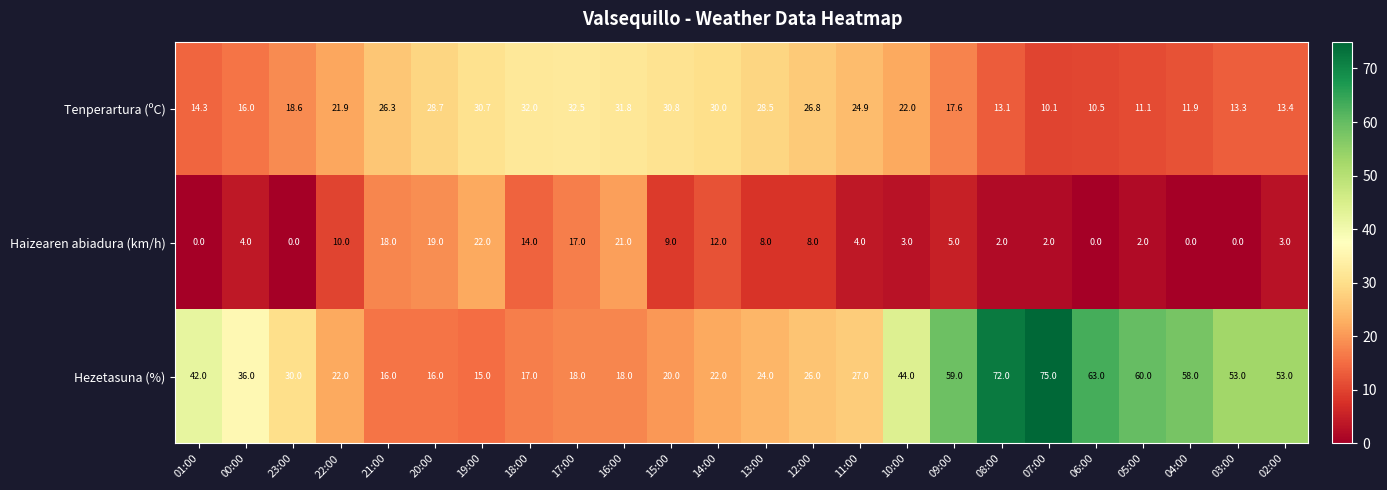

Which series changed the most between 11:00 and 05:00?

Hezetasuna (%)